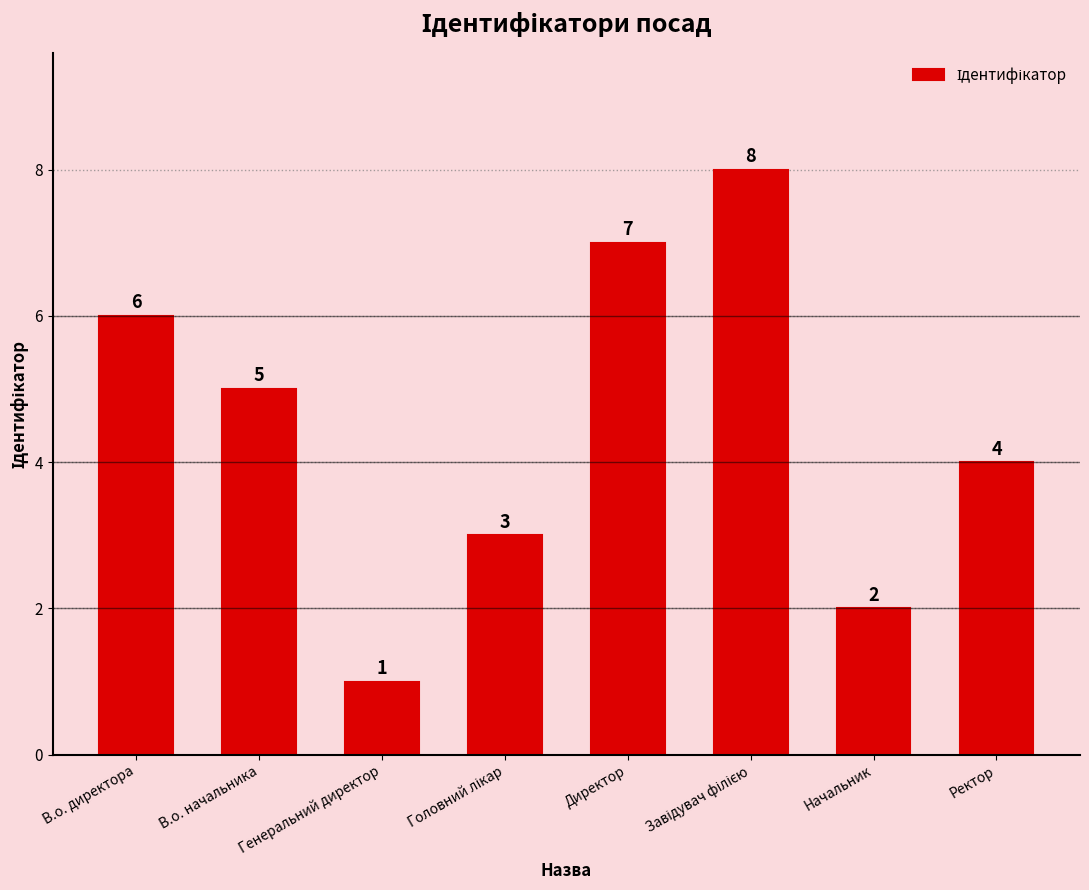

What is the difference between the maximum and second lowest values?

6